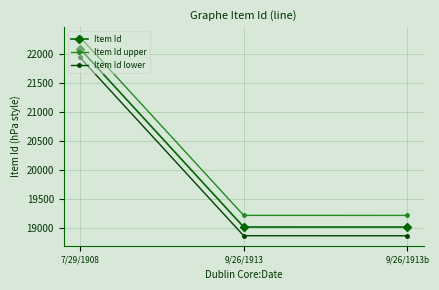

At which label does Item Id lower first exceed 18869?

7/29/1908